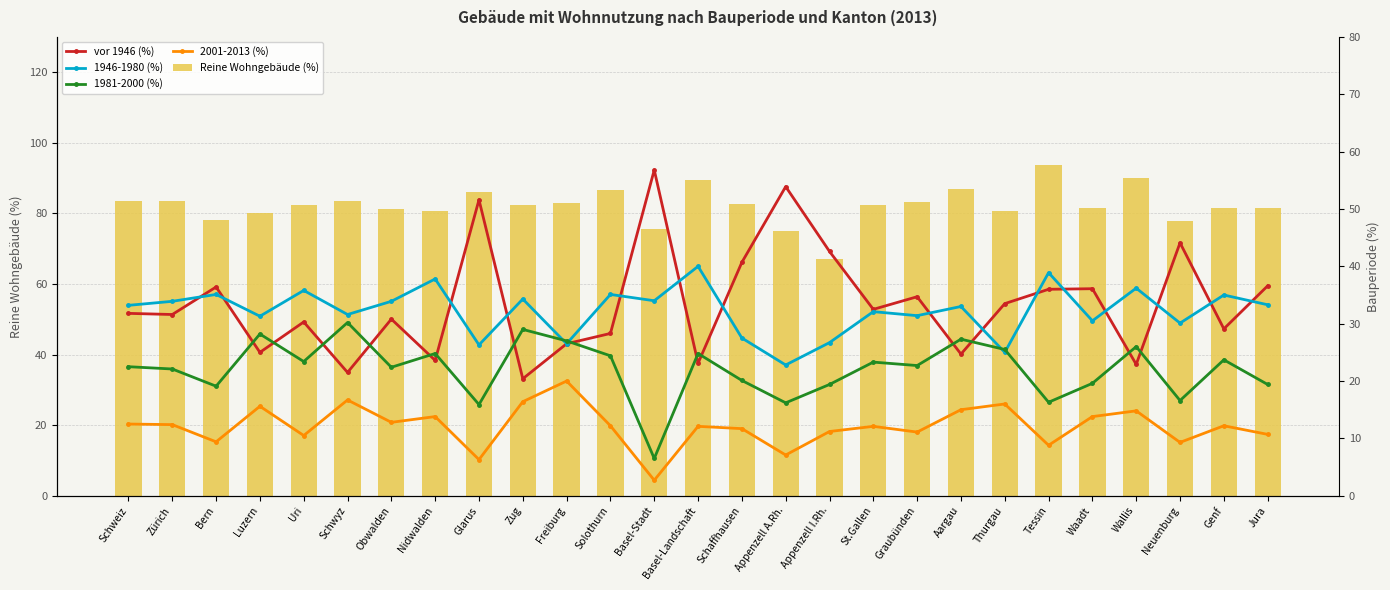

How many data points in 1946-1980 (%) are above 33?

14